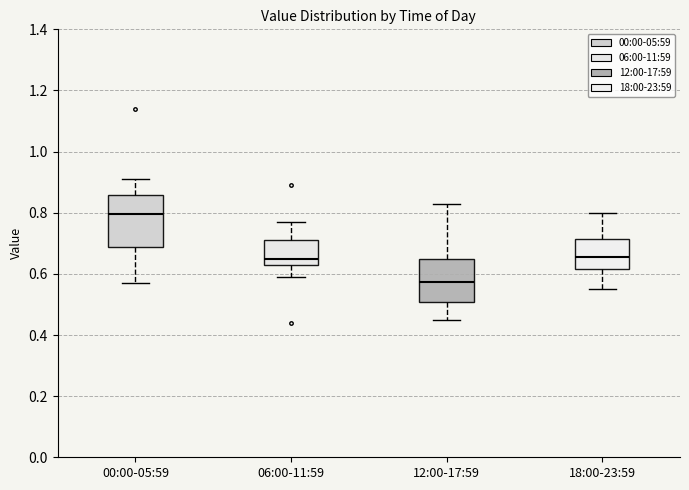

Reading left to right, read every box against the y-axis: the position of its median line, the range the box covers, and the ends of its whiskers. The values are not printed on the chart, so give them approximately, as read against the axis.

00:00-05:59: median 0.80, box 0.68 to 0.86, whiskers 0.58 to 0.92
06:00-11:59: median 0.66, box 0.64 to 0.72, whiskers 0.60 to 0.78
12:00-17:59: median 0.58, box 0.50 to 0.64, whiskers 0.46 to 0.84
18:00-23:59: median 0.66, box 0.62 to 0.72, whiskers 0.56 to 0.80